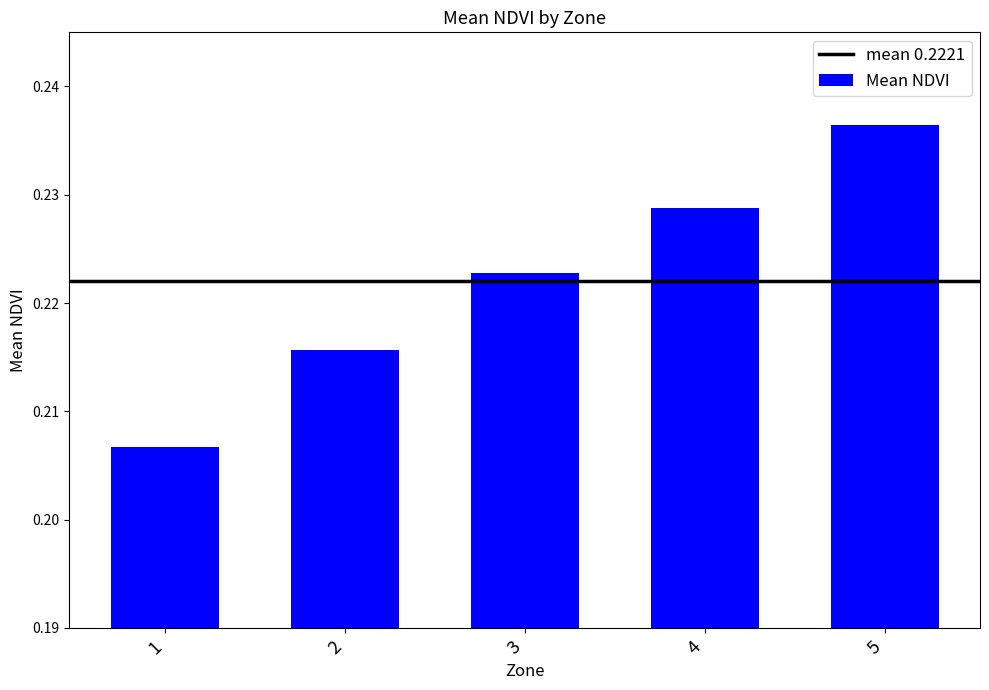

The chart shows a value of 0.1 at 5. True or false?

False